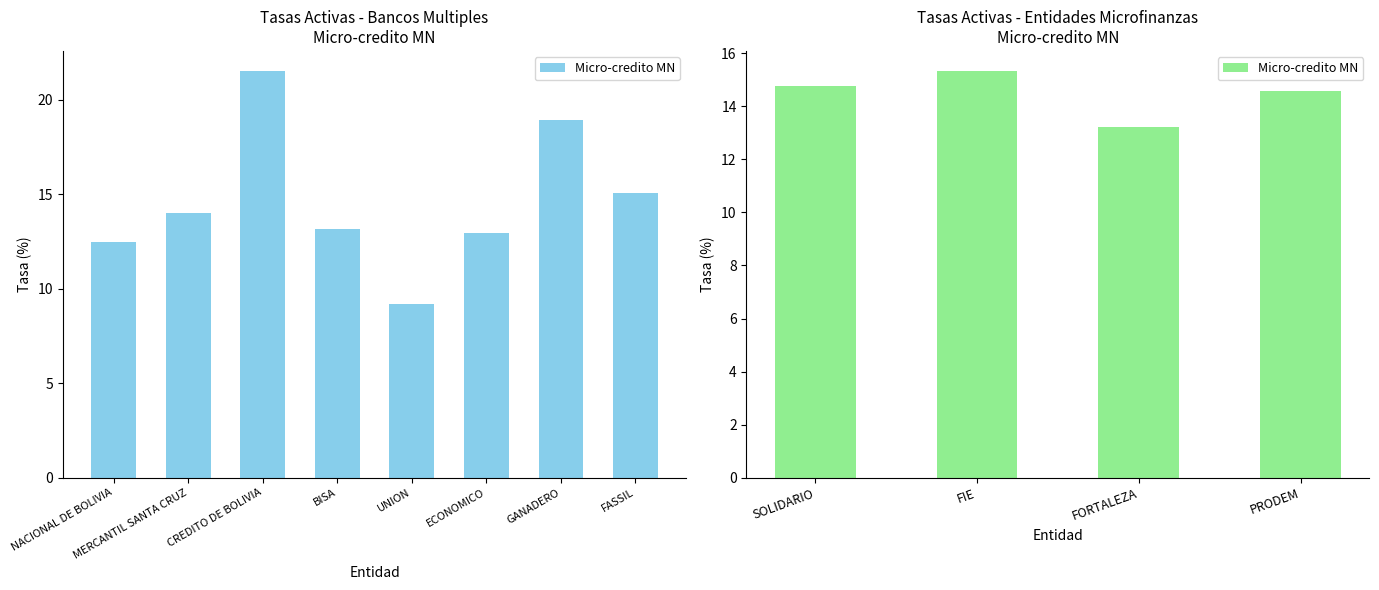

Are the bars grouped side by side (vs. stacked)?

No